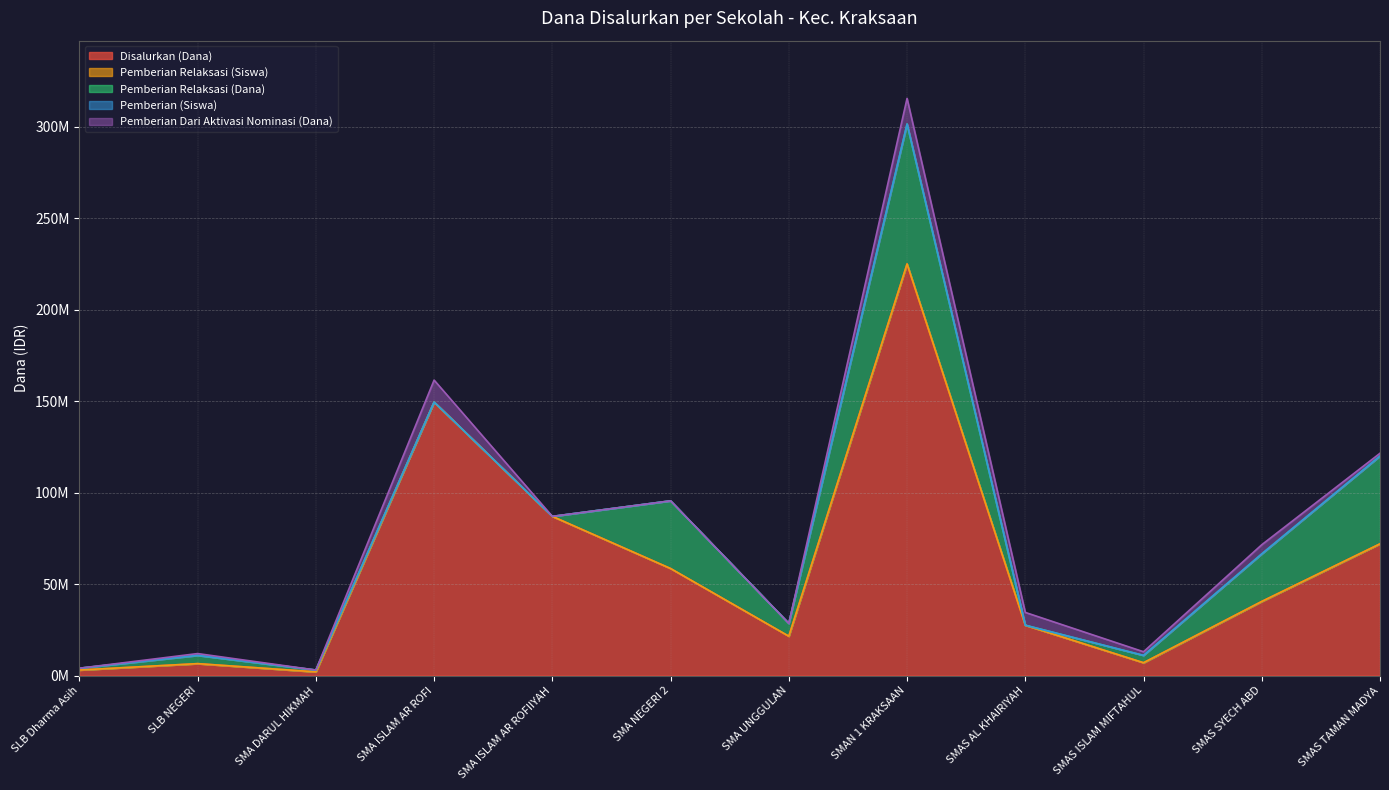

Is the value of Pemberian Dari Aktivasi Nominasi (Dana) at SMA ISLAM AR ROFIIYAH greater than the value of Pemberian (Siswa) at SMAN 1 KRAKSAAN?

No